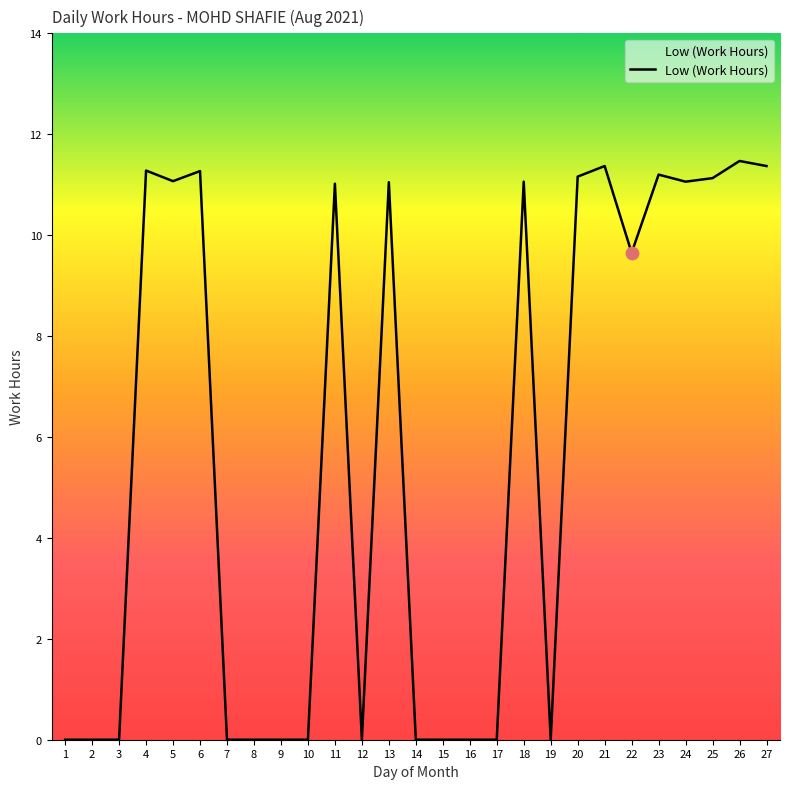

Which has a higher value, 5 or 16?

5